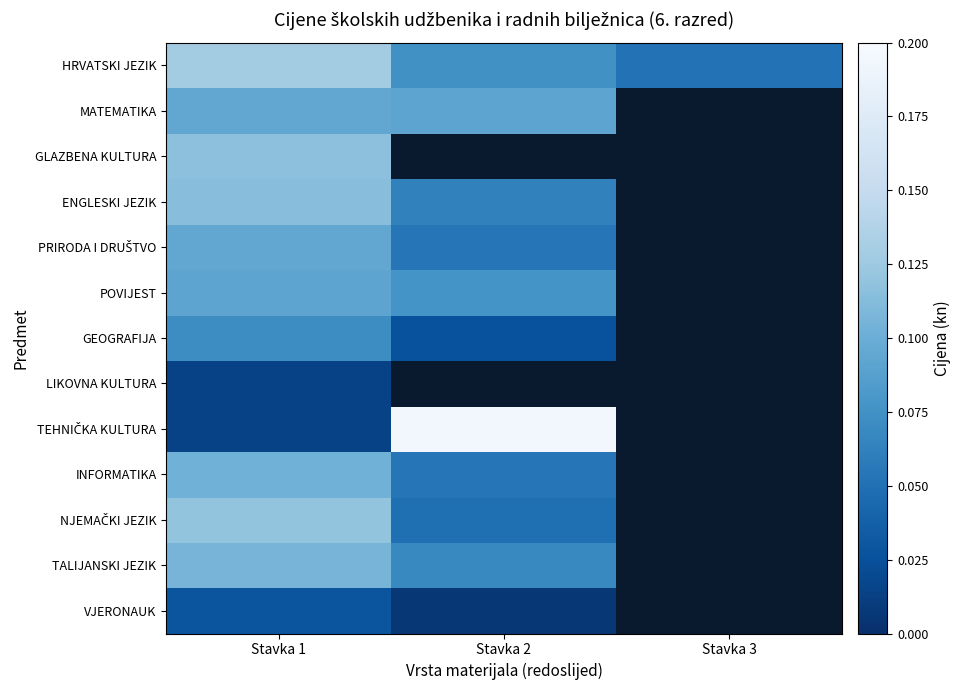

Rank the series by their maximum value, from highest to lowest.

TEHNIČKA KULTURA, HRVATSKI JEZIK, NJEMAČKI JEZIK, GLAZBENA KULTURA, ENGLESKI JEZIK, TALIJANSKI JEZIK, INFORMATIKA, MATEMATIKA, PRIRODA I DRUŠTVO, POVIJEST, GEOGRAFIJA, VJERONAUK, LIKOVNA KULTURA